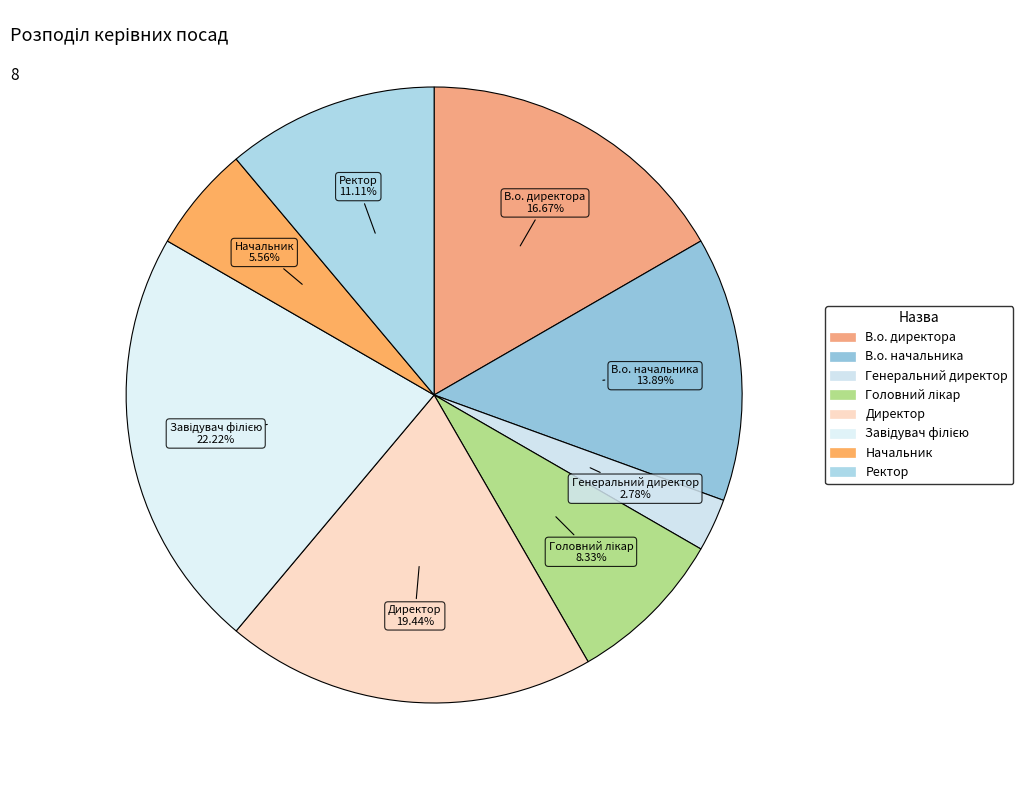

How many slices are in this pie chart?

8